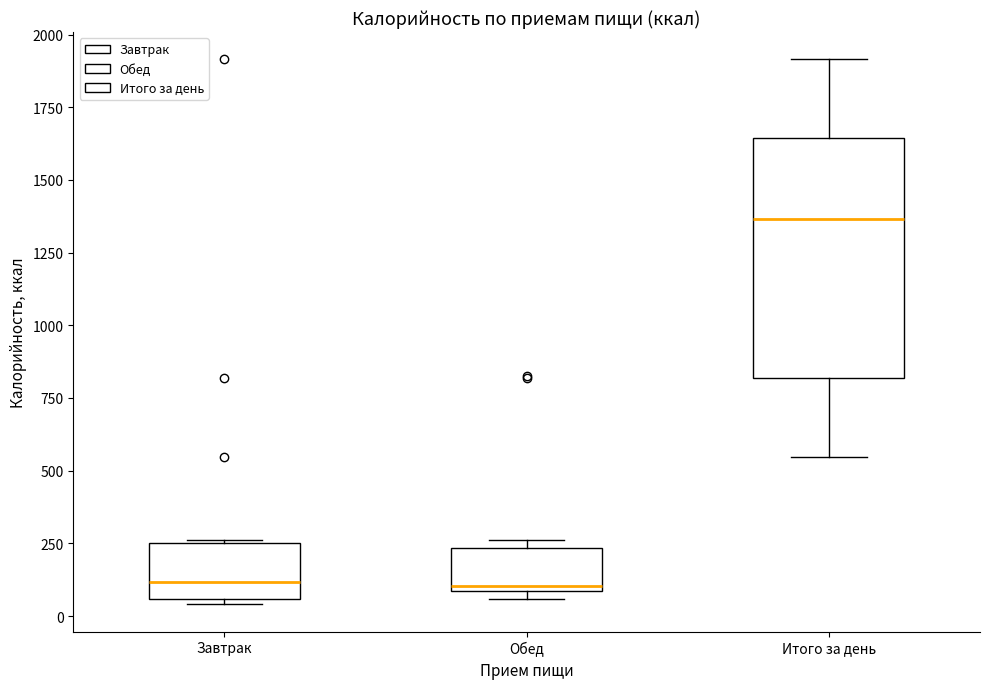

Where is the lower edge of the box for Завтрак on the y-axis? The values are not printed on the chart, so give them approximately, as read against the axis.

50